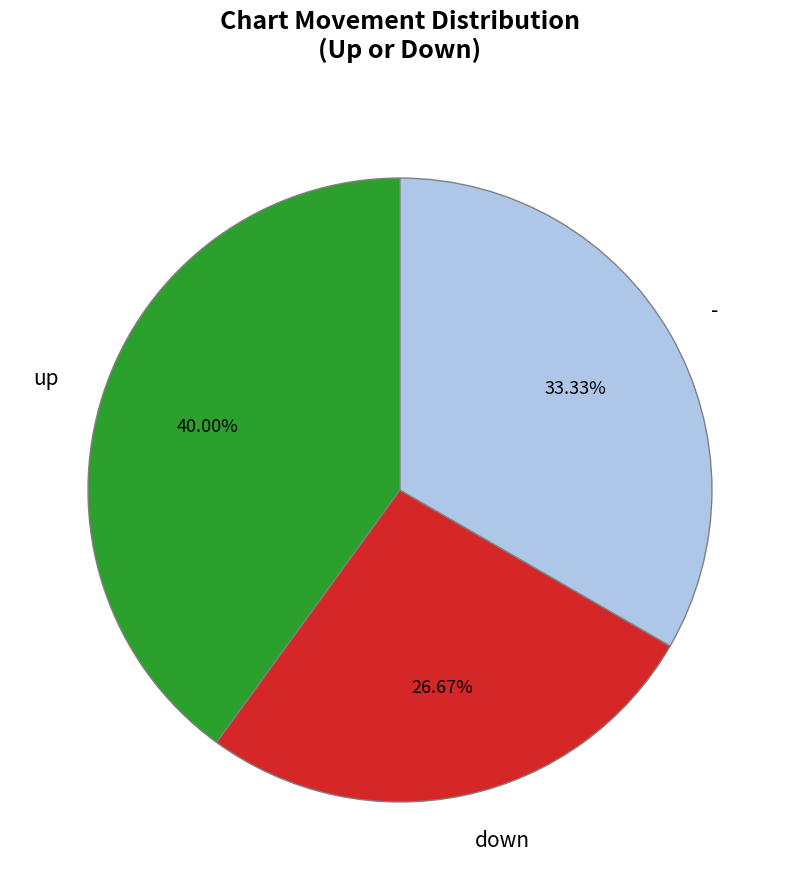

True or false: - accounts for 22% of the total.

False